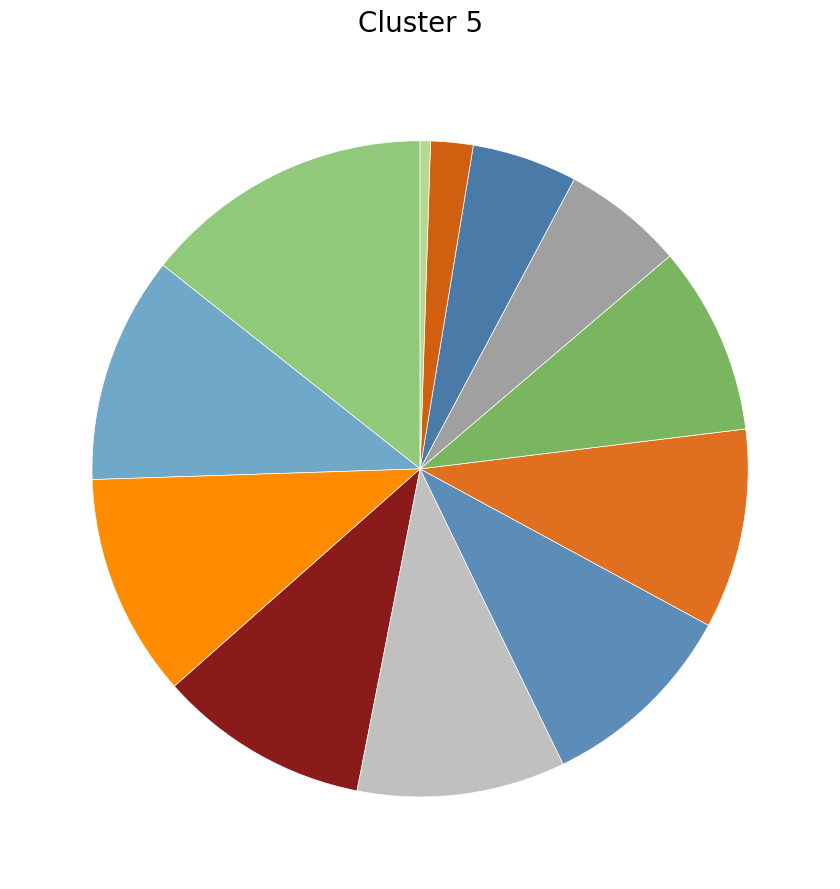

Count the number of slices in the pie.

12